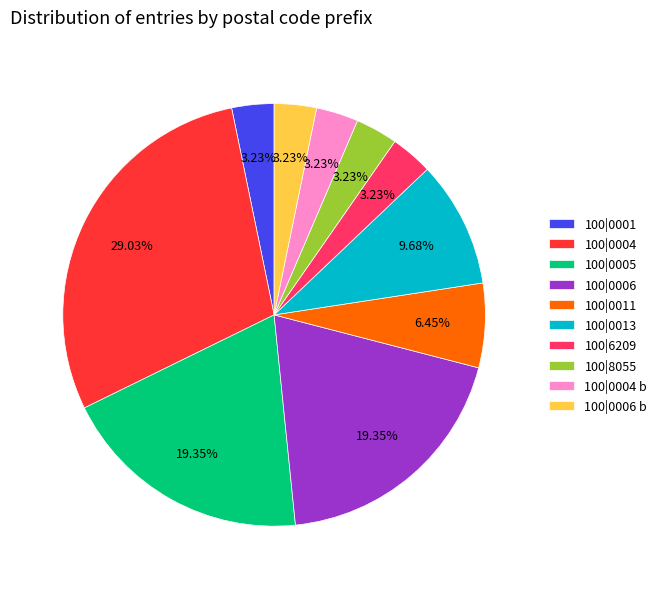

How many segments does this pie chart have?

10